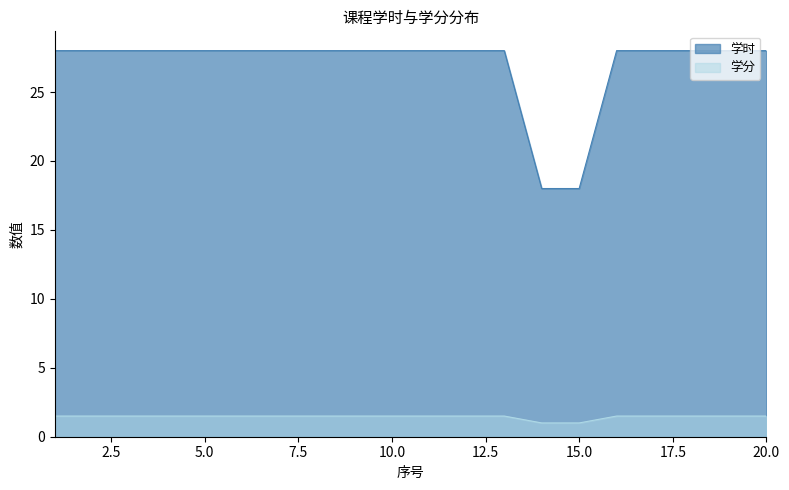

How many 学时 values are between 28 and 29?

18